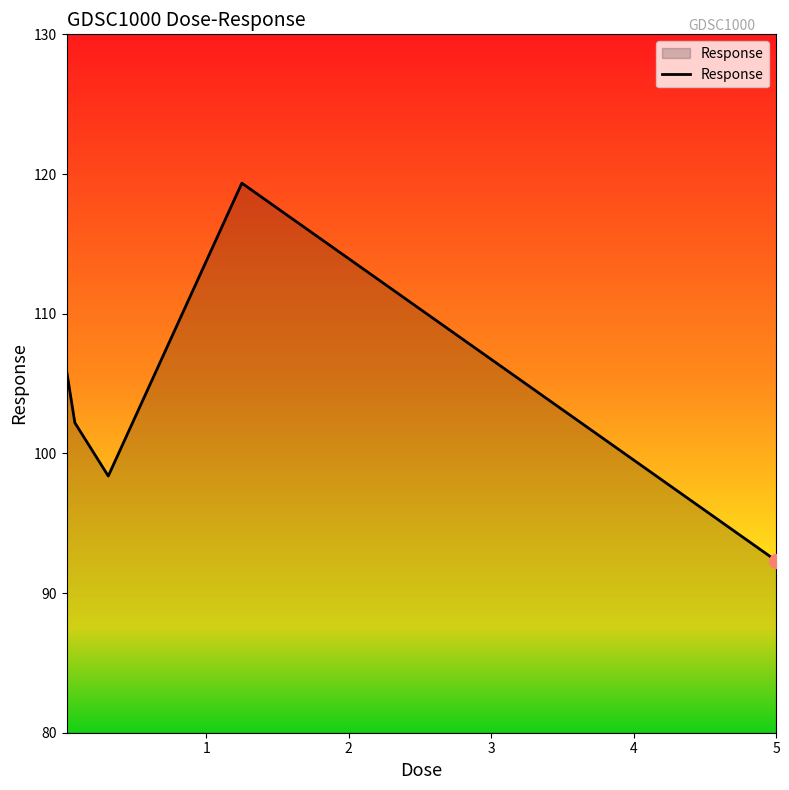

What is the difference between the second highest and minimum values?

13.6